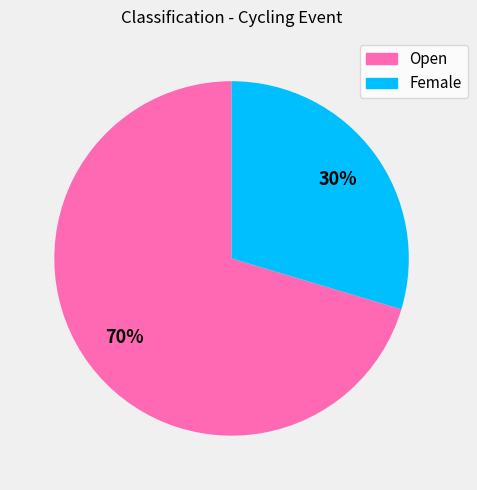

Which has a higher value, Open or Female?

Open